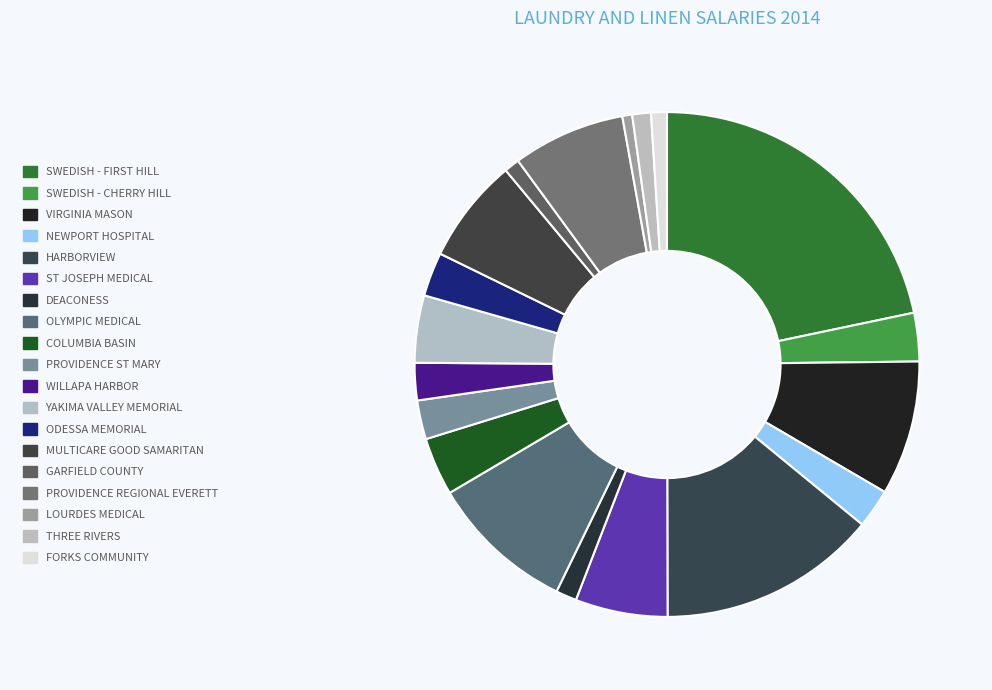

Count the number of slices in the pie.

19